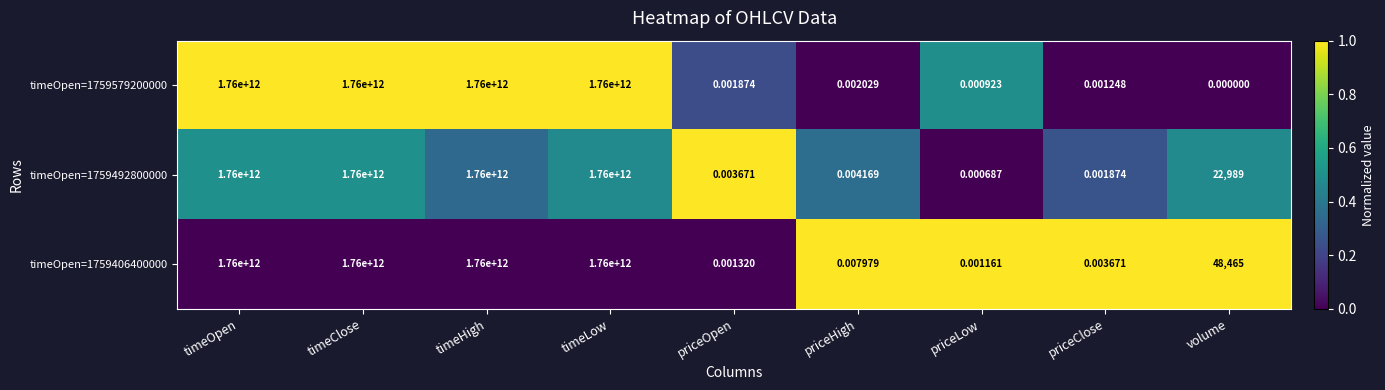

Is the value of timeOpen=1759492800000 at timeOpen greater than the value of timeOpen=1759406400000 at priceHigh?

Yes